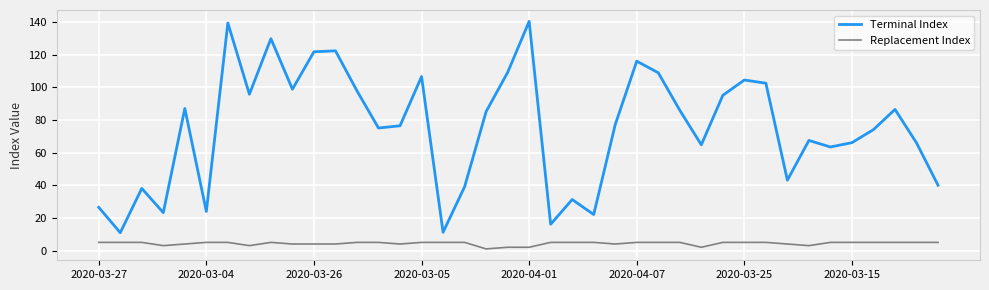

True or false: Terminal Index and Replacement Index cross at least once.

False